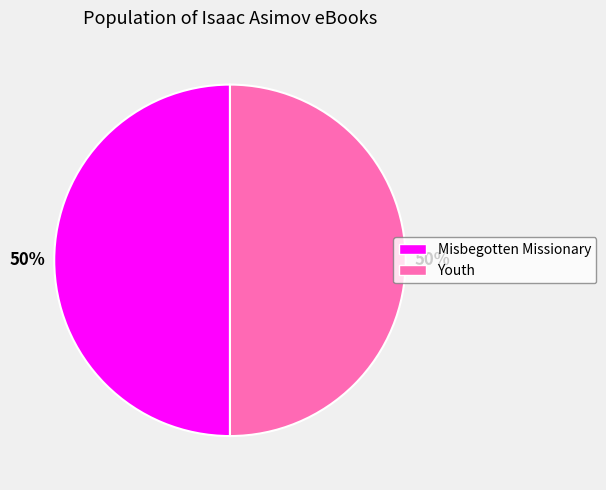

To the nearest percent, what portion does Youth represent?

50%